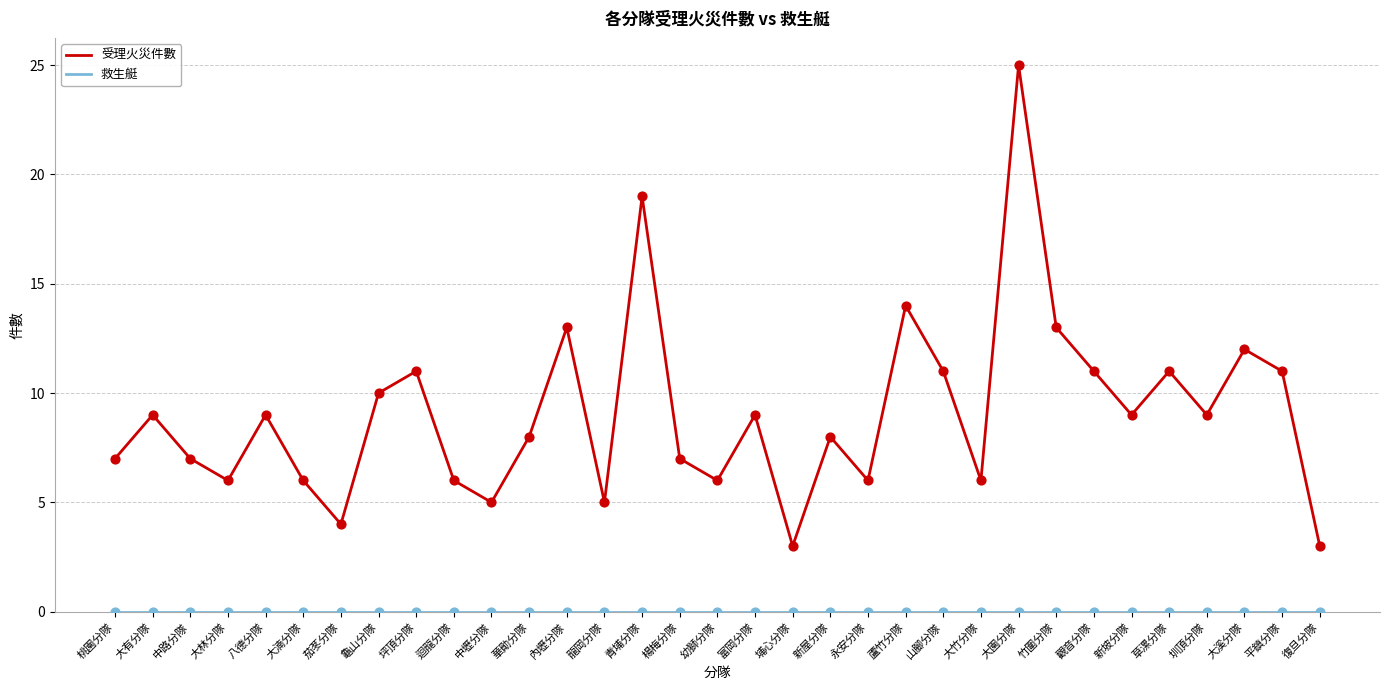

What is the difference between the highest and lowest values at 幼獅分隊?

6